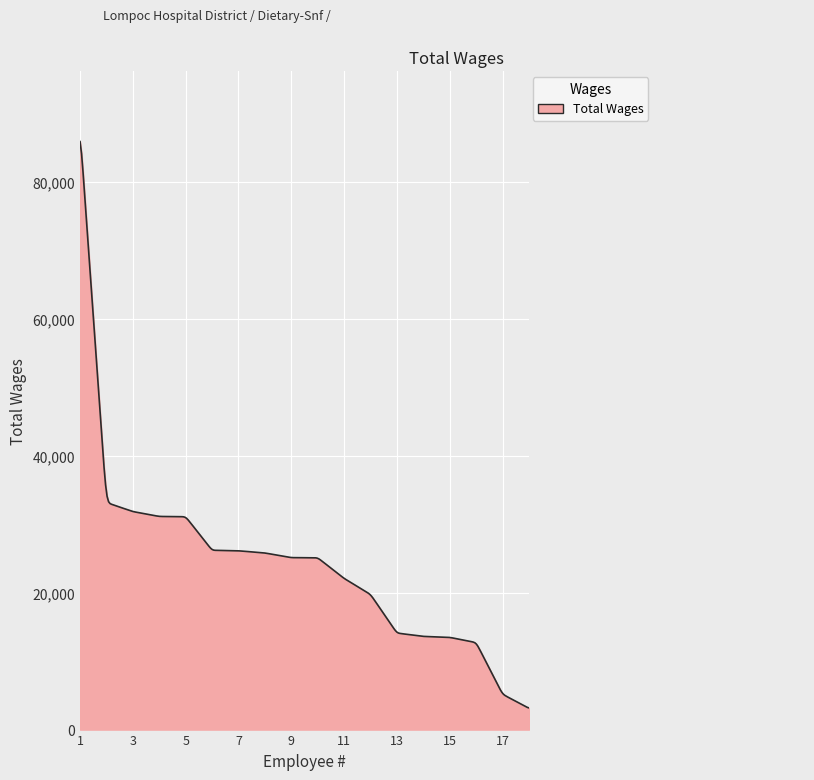

What is the smallest value displayed?

3166.9